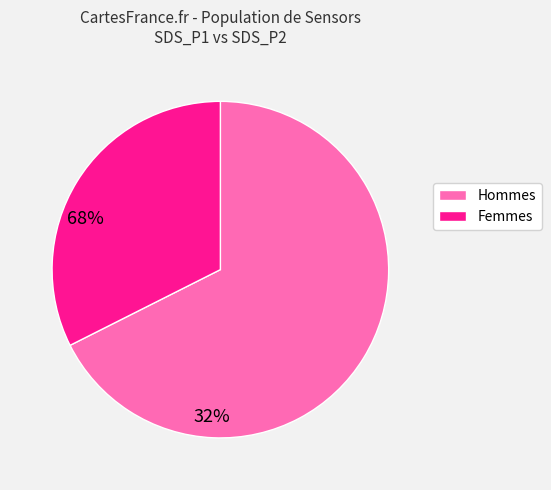

Is there a majority slice in this chart?

Yes